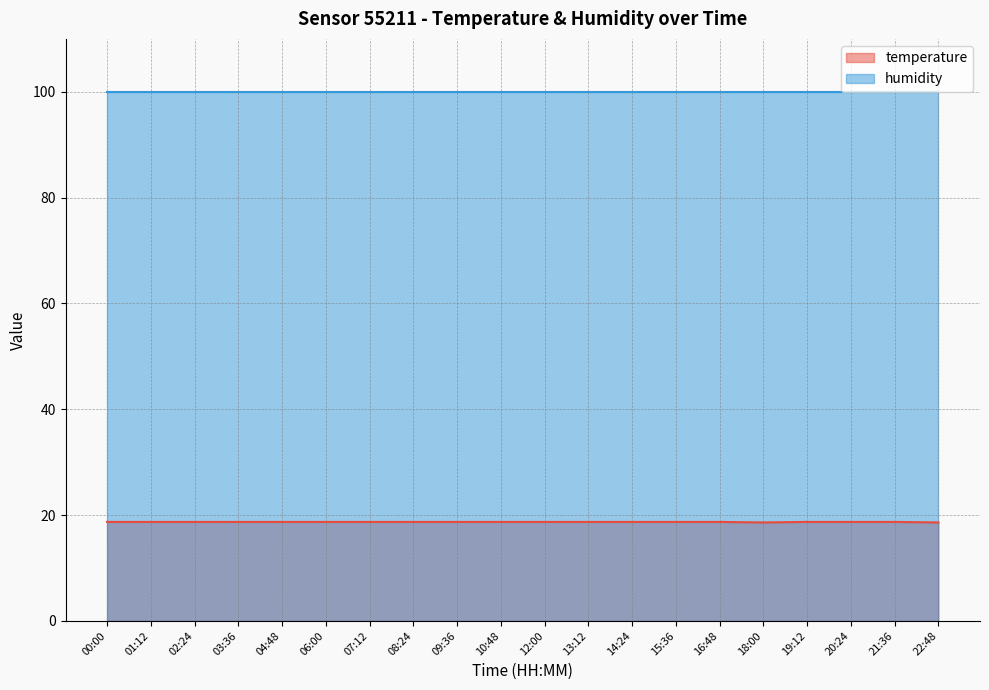

Reading right to left, extract all data points from this chart.

18.6	18.7	18.7	18.7	18.6	18.7	18.7	18.7	18.7	18.7	18.7	18.7	18.7	18.7	18.7	18.7	18.7	18.7	18.7	18.7